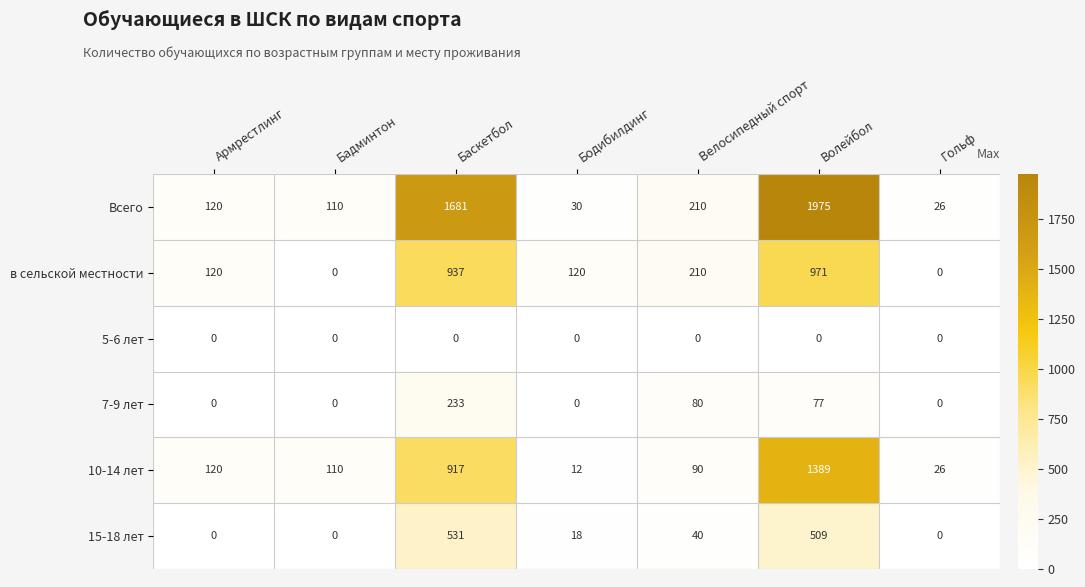

At which category is the sum across all series the highest?

Волейбол